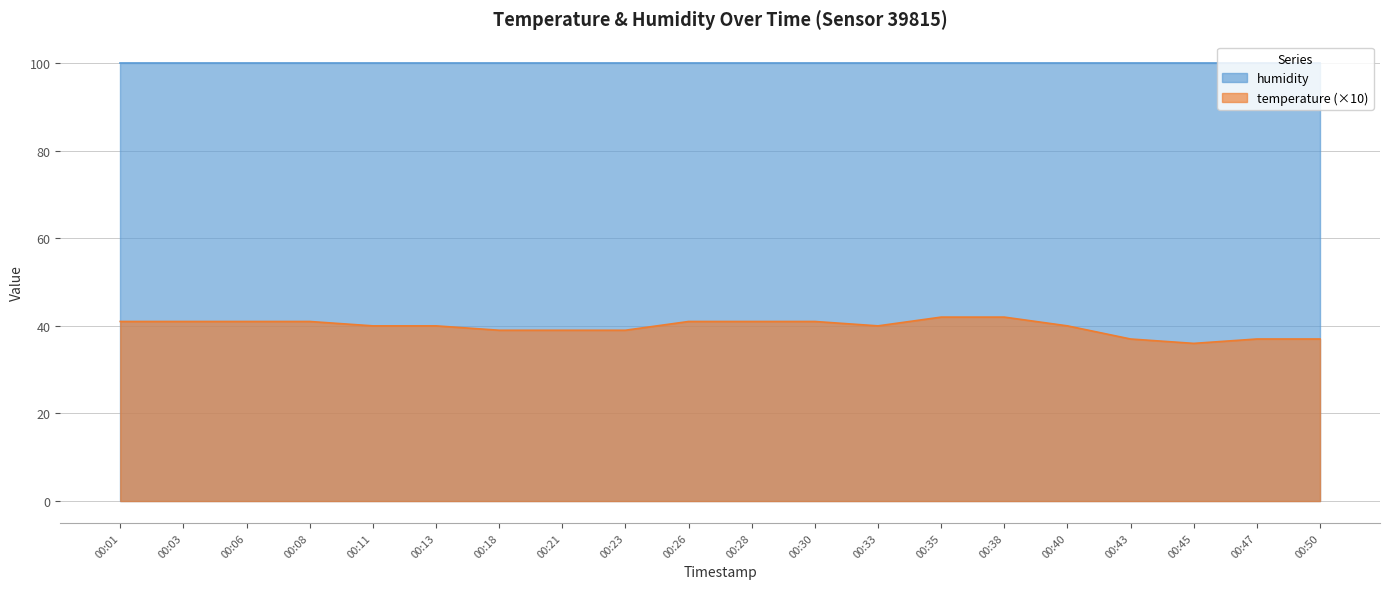

What is the sum of the values at 00:21 and 00:47?

76